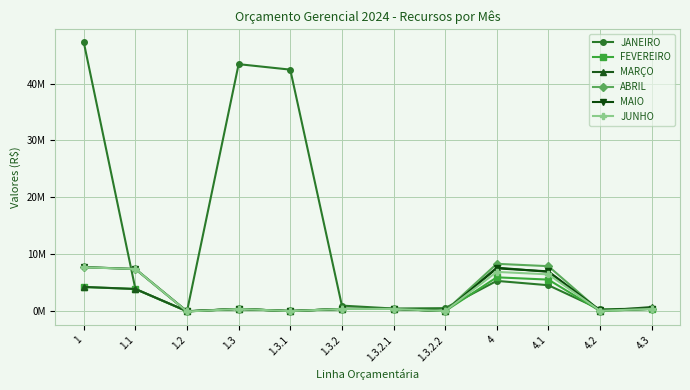

What are all the series names shown in the legend?

JANEIRO, FEVEREIRO, MARÇO, ABRIL, MAIO, JUNHO